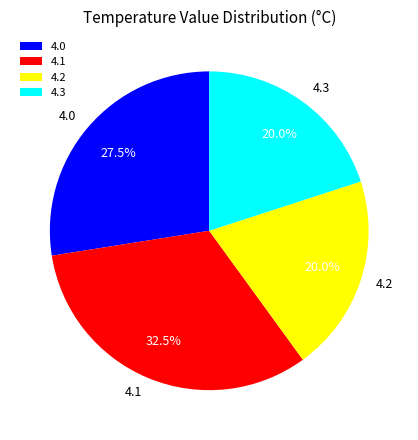

Between 4.3 and 4.1, which is larger?

4.1